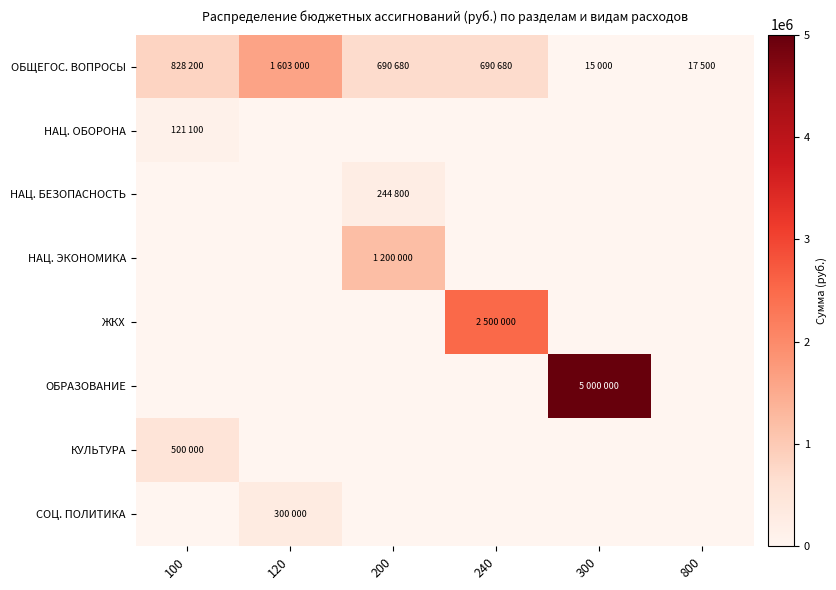

Reading right to left, what are all the values shown in this chart?

ОБЩЕГОС. ВОПРОСЫ: 800=17500	300=15000	240=690680	200=690680	120=1603000	100=828200
НАЦ. ОБОРОНА: 800=0	300=0	240=0	200=0	120=0	100=121100
НАЦ. БЕЗОПАСНОСТЬ: 800=0	300=0	240=0	200=244800	120=0	100=0
НАЦ. ЭКОНОМИКА: 800=0	300=0	240=0	200=1200000	120=0	100=0
ЖКХ: 800=0	300=0	240=2500000	200=0	120=0	100=0
ОБРАЗОВАНИЕ: 800=0	300=5000000	240=0	200=0	120=0	100=0
КУЛЬТУРА: 800=0	300=0	240=0	200=0	120=0	100=500000
СОЦ. ПОЛИТИКА: 800=0	300=0	240=0	200=0	120=300000	100=0